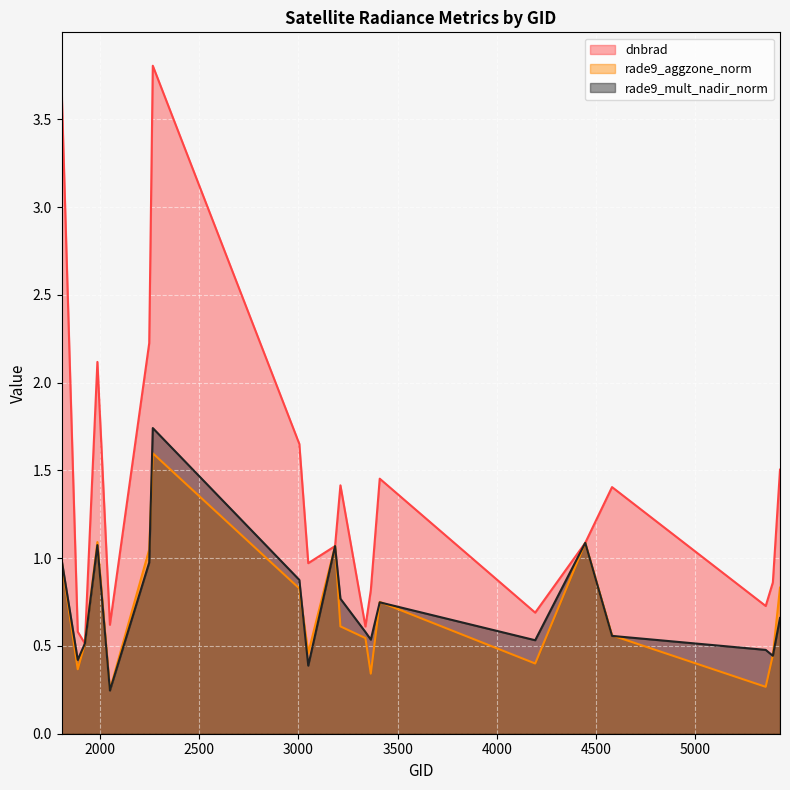

At which category is the sum across all series the highest?

2267